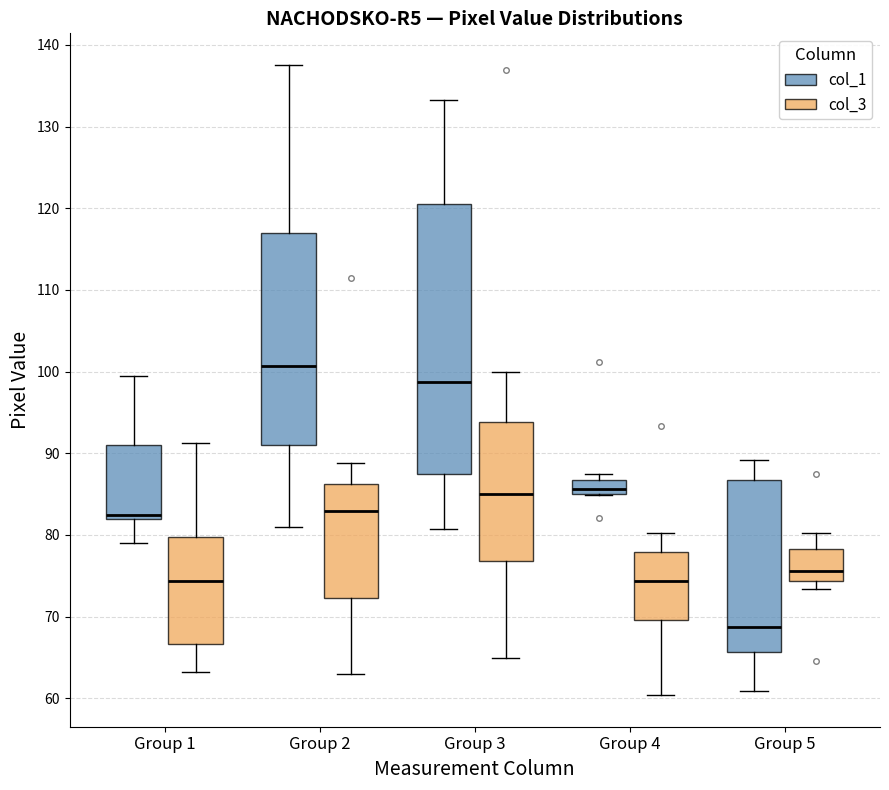

Where does the upper whisker of the box for Group 2 (col_3) end on the y-axis? The values are not printed on the chart, so give them approximately, as read against the axis.

89